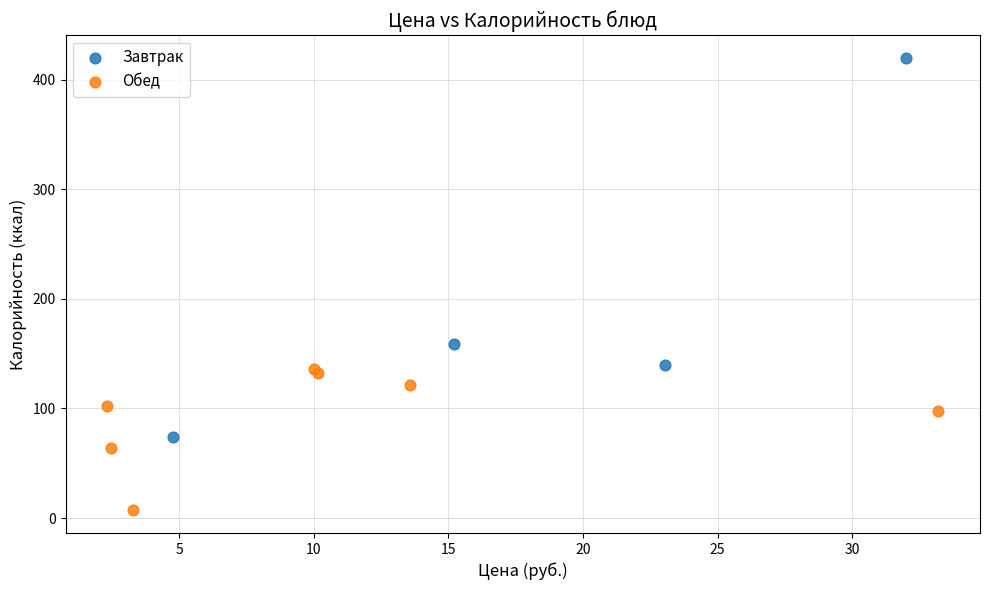

Which series reaches the minimum Y coordinate?

Обед